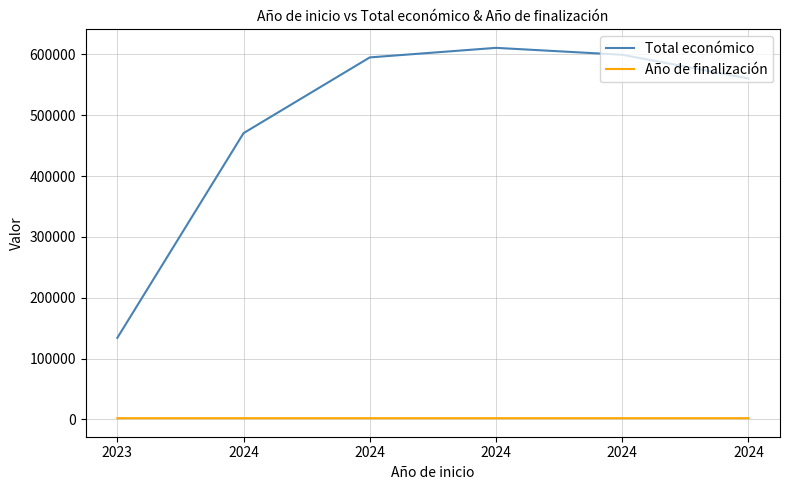

At which category is the sum across all series the highest?

2024